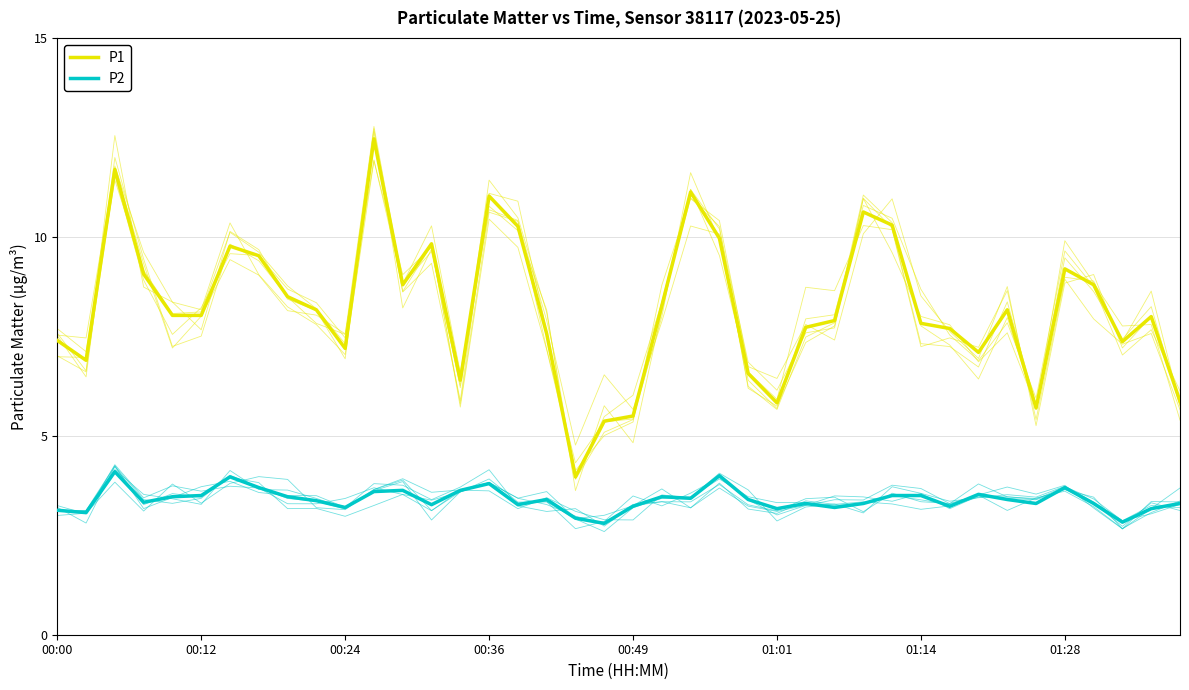

What is the smallest value displayed?

2.8